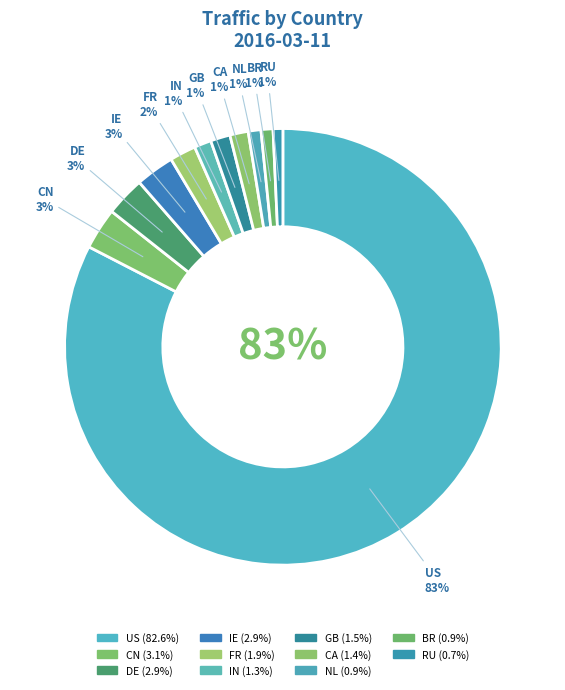

True or false: RU accounts for 1% of the total.

True